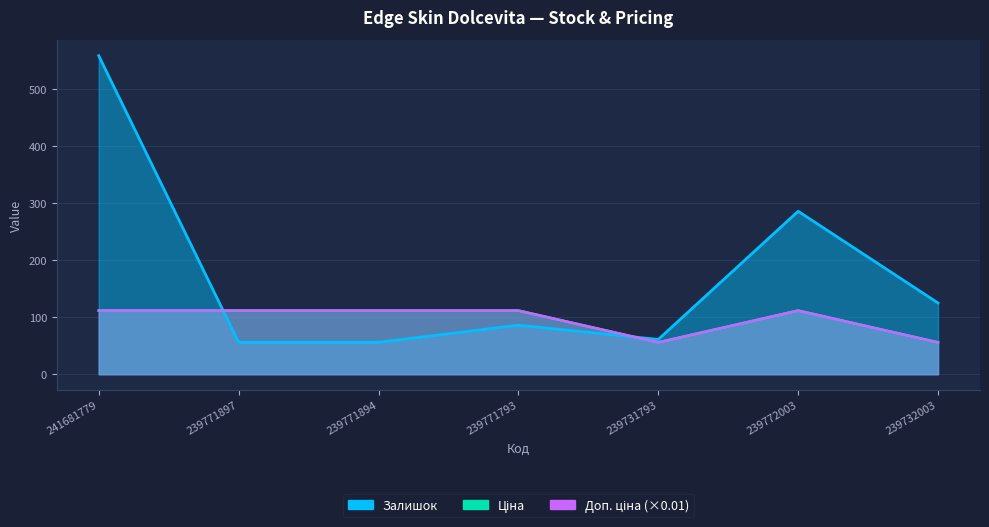

True or false: Ціна has a value of 55.9 at 239732003.

True